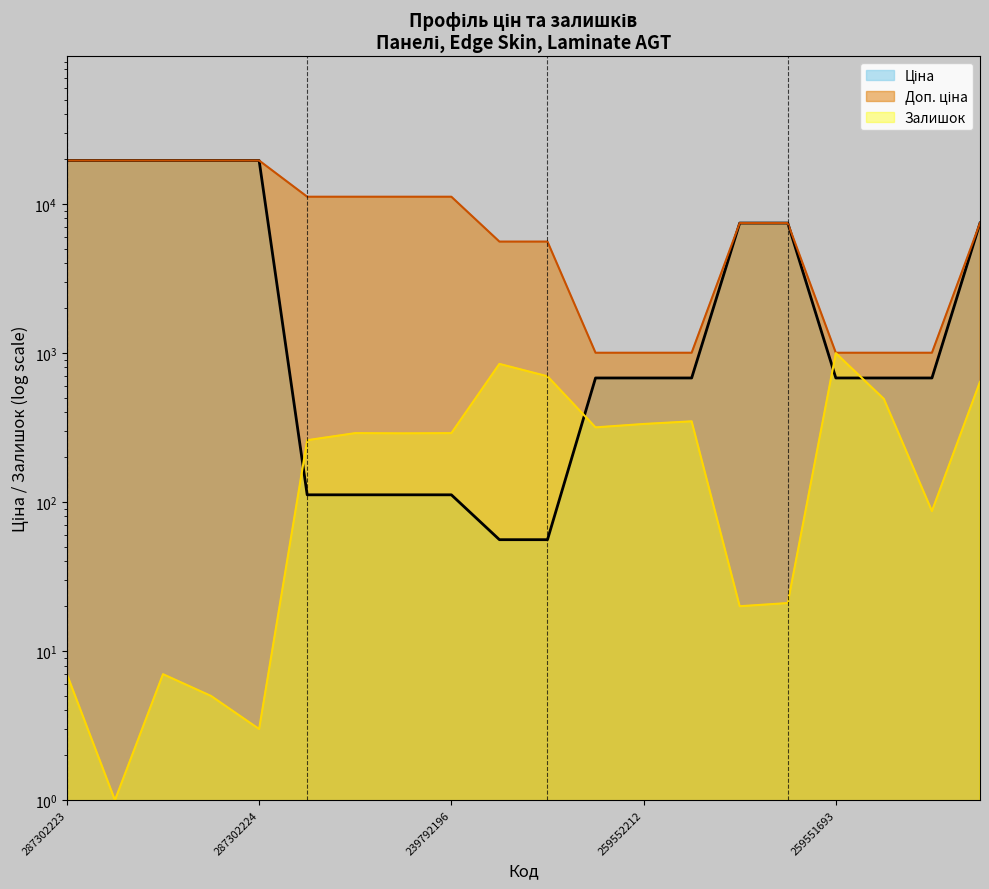

What is the total value across all series at 259552212?

2018.0